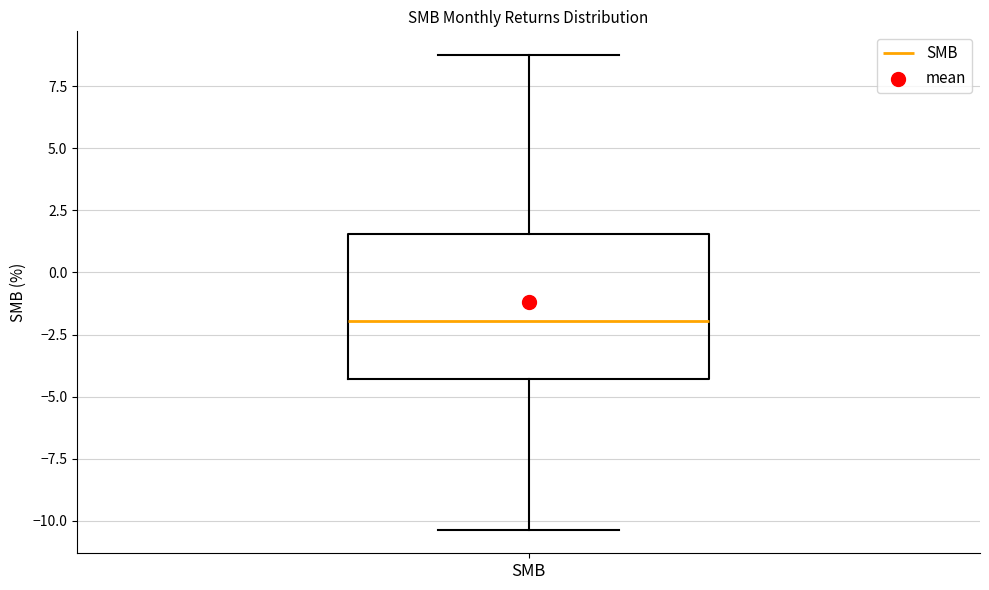

Where does the lower whisker of the box for SMB end on the y-axis? The values are not printed on the chart, so give them approximately, as read against the axis.

-10.5